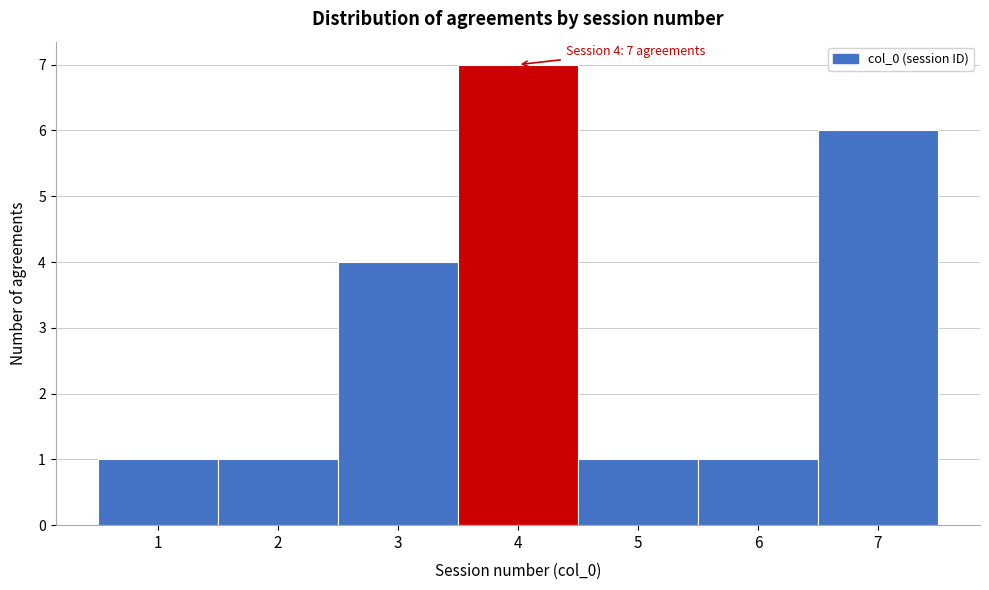

Over which range of the x-axis is the bar tallest?

3.5 to 4.5